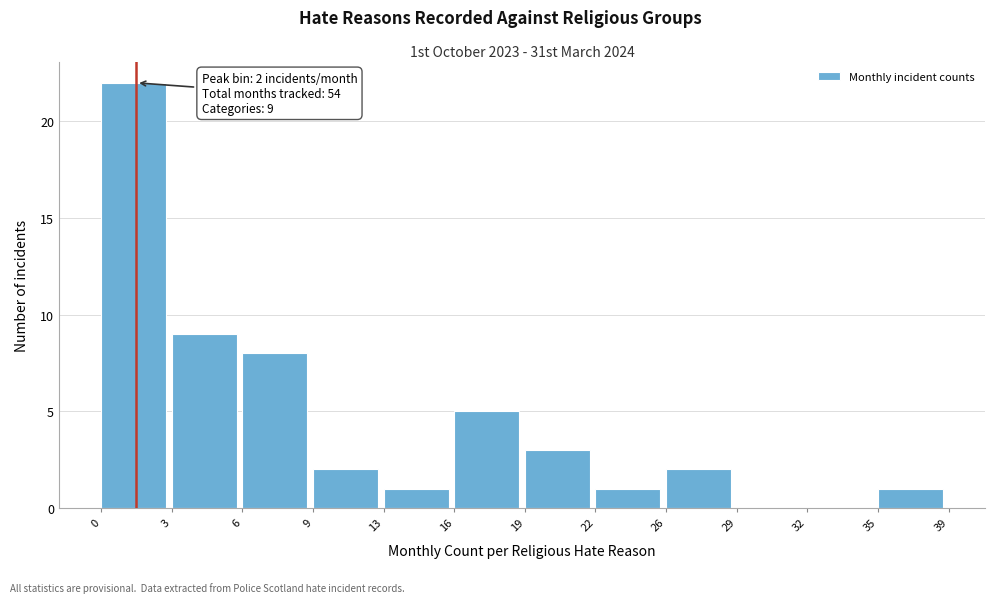

Reading left to right, transcribe all the data shown in this chart.

0=22	3=9	6=8	9=2	13=1	16=5	19=3	22=1	26=2	29=0	32=0	35=1